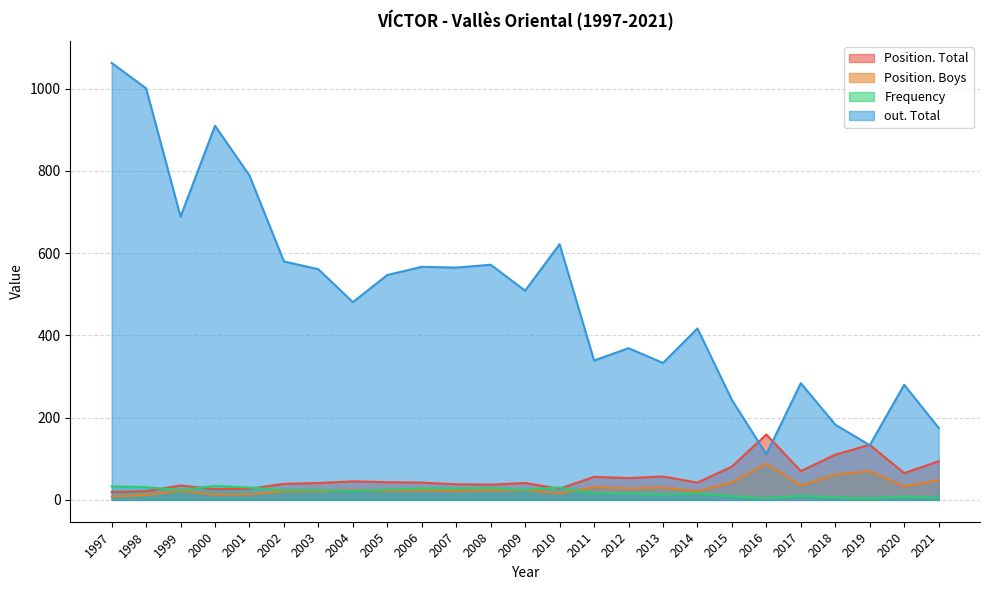

True or false: Position. Total has more than 1 points higher than both neighbors.

True